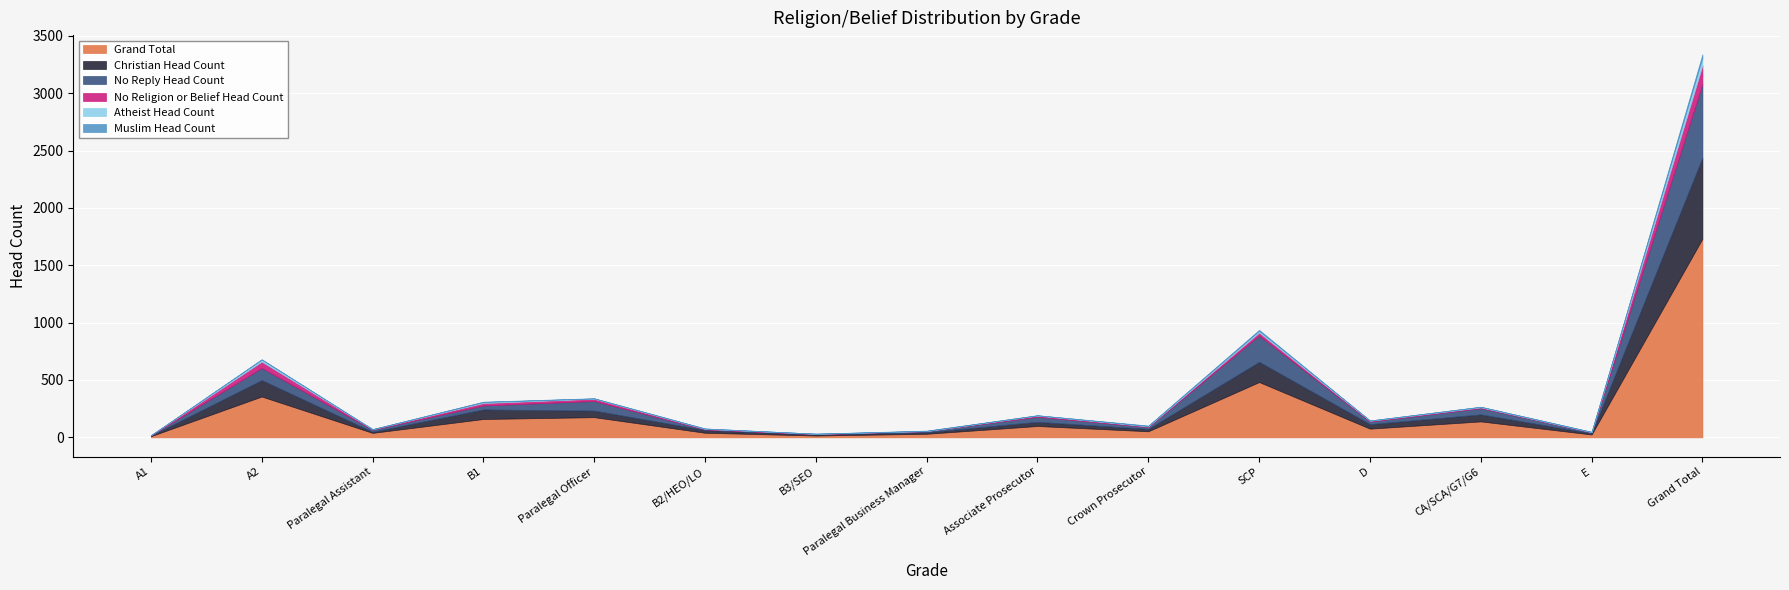

Rank the series by their maximum value, from lowest to highest.

Muslim Head Count, Atheist Head Count, No Religion or Belief Head Count, No Reply Head Count, Christian Head Count, Grand Total